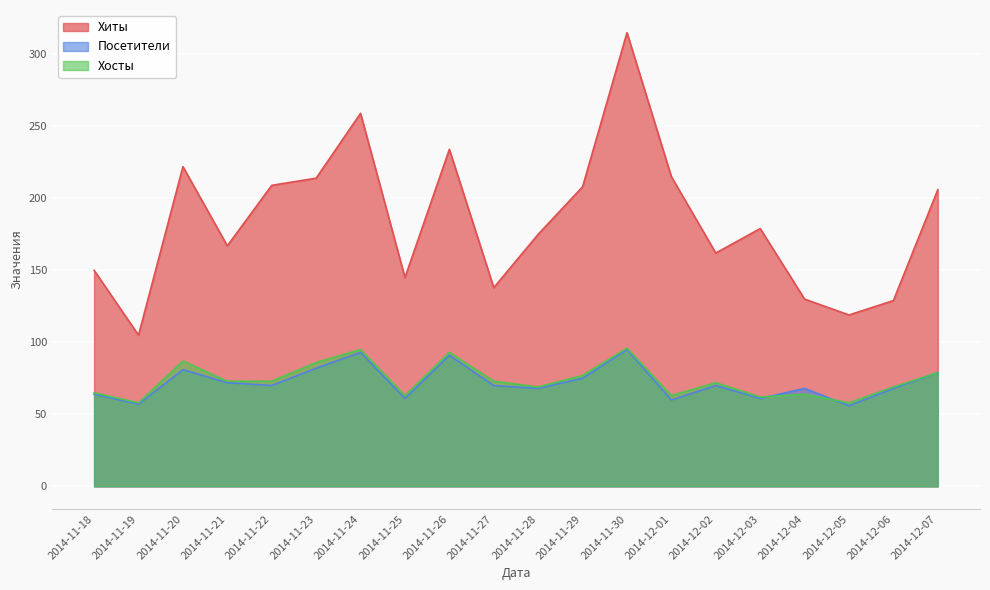

At which category does Хосты reach its first local peak?

2014-11-20